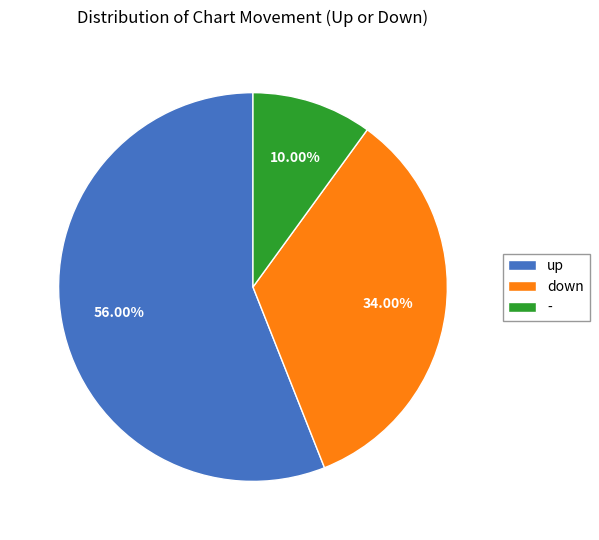

Approximately how many times larger is the value at down compared to up?

0.6